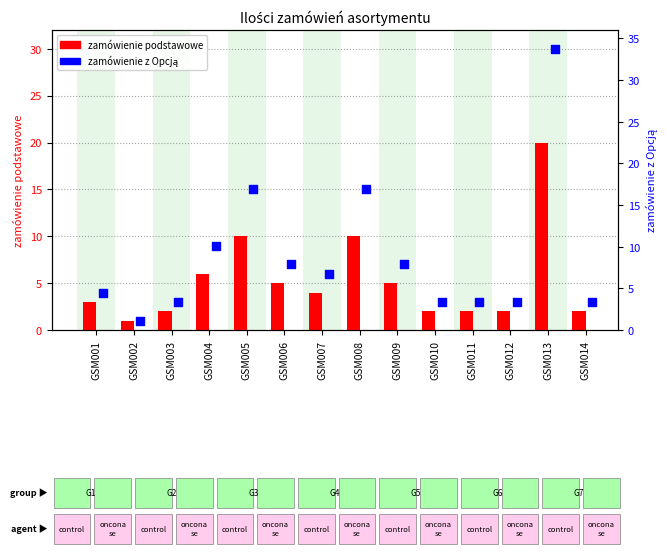

Which series has the widest spread of Y values?

zamówienie z Opcją